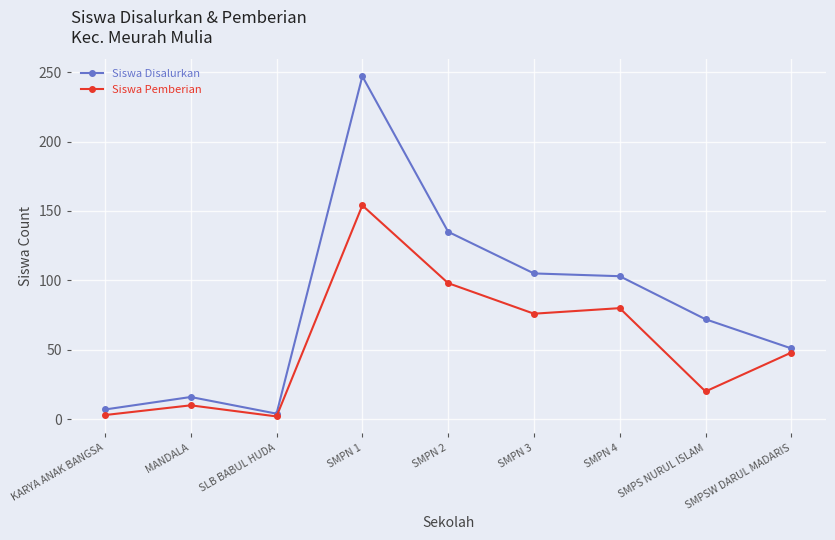

How many lines are shown in the chart?

2